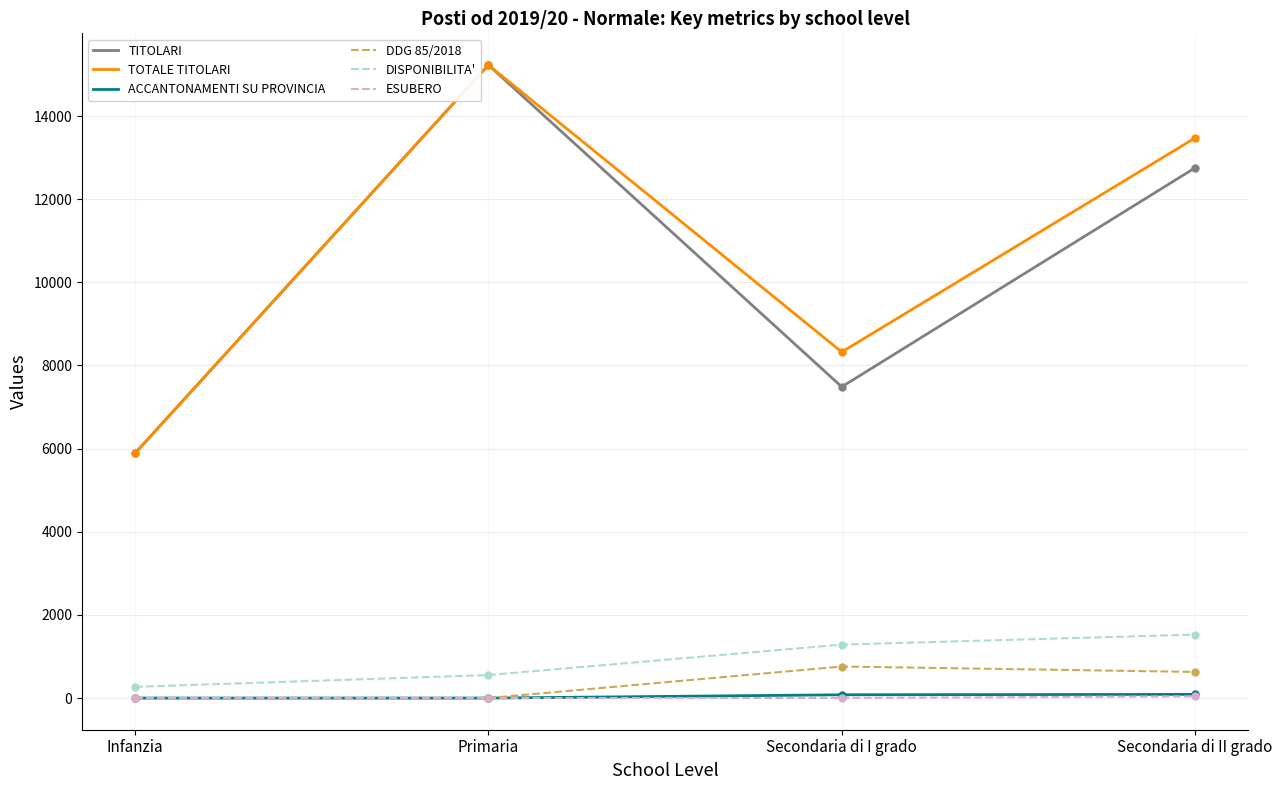

In TOTALE TITOLARI, how many points are lower than both neighbors (excluding endpoints)?

1